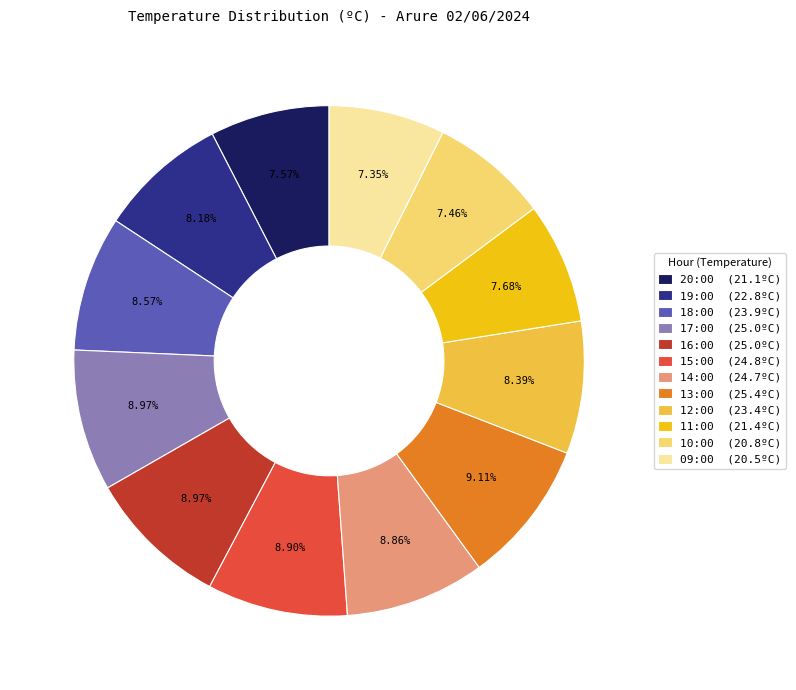

Do 15:00 (24.8ºC) and 17:00 (25.0ºC) together represent more than half of the pie?

No